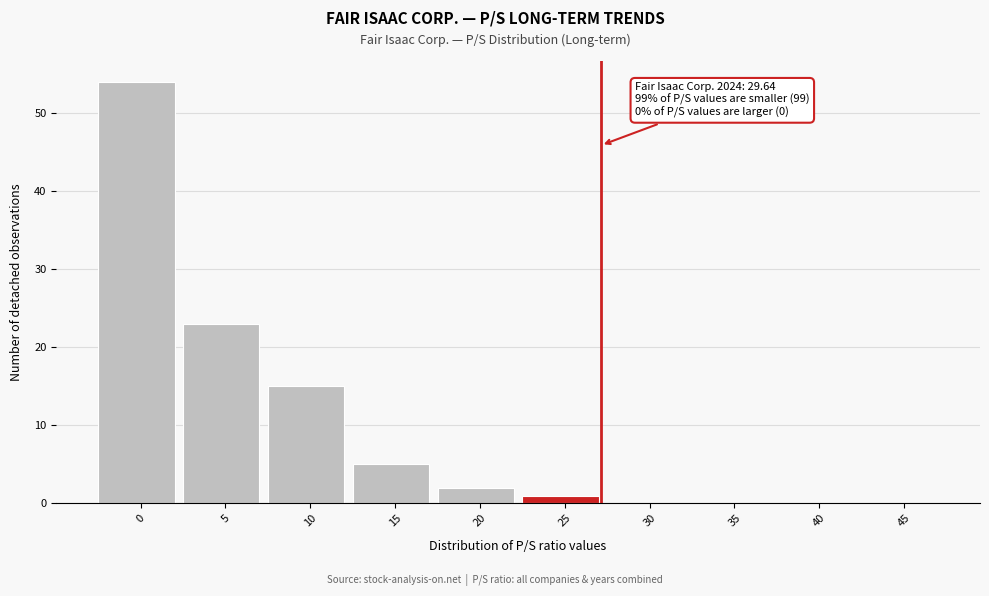

Reading left to right, list all the values displayed in this chart.

0=54	5=23	10=15	15=5	20=2	25=1	30=0	35=0	40=0	45=0